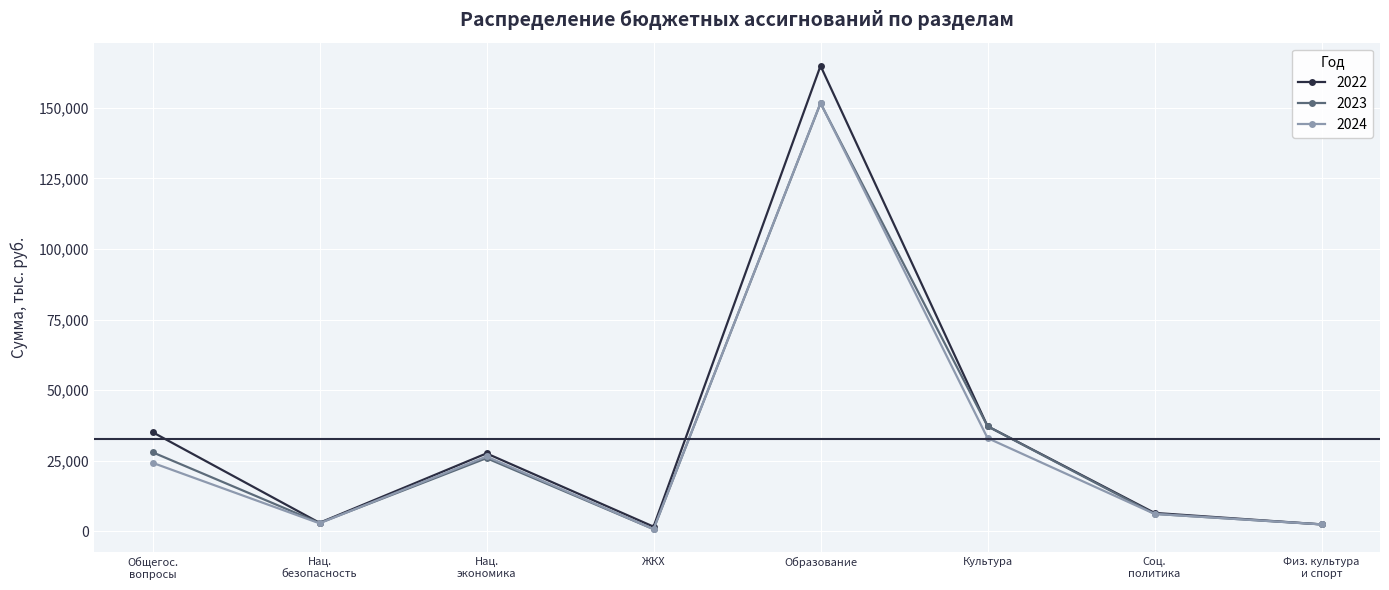

What is the value of the 2022 point at the 5th from the left?

164907.1